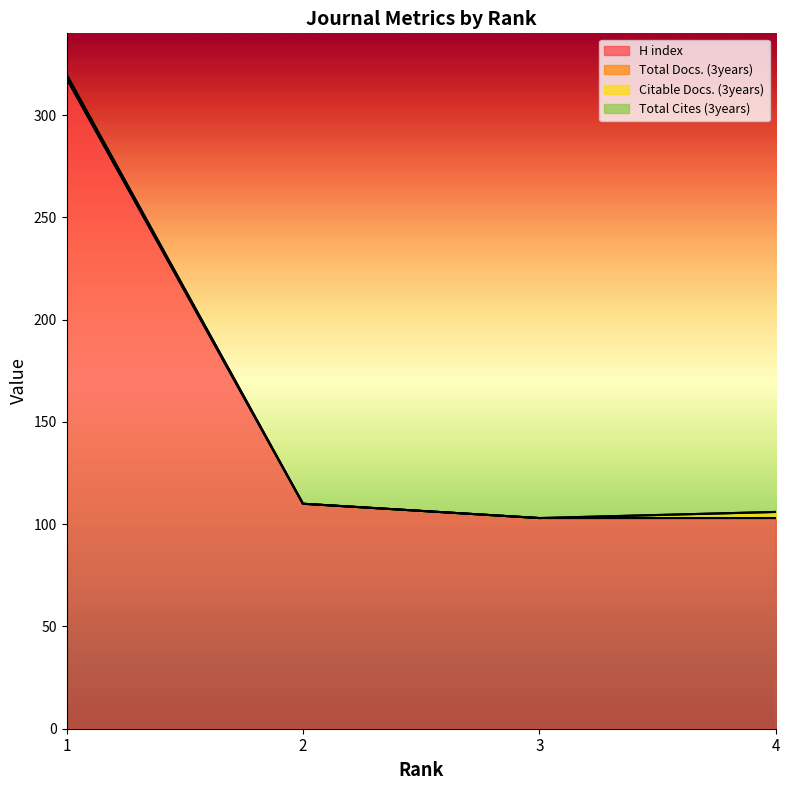

List the series in order of their peak value, highest first.

H index, Citable Docs. (3years), Total Docs. (3years), Total Cites (3years)